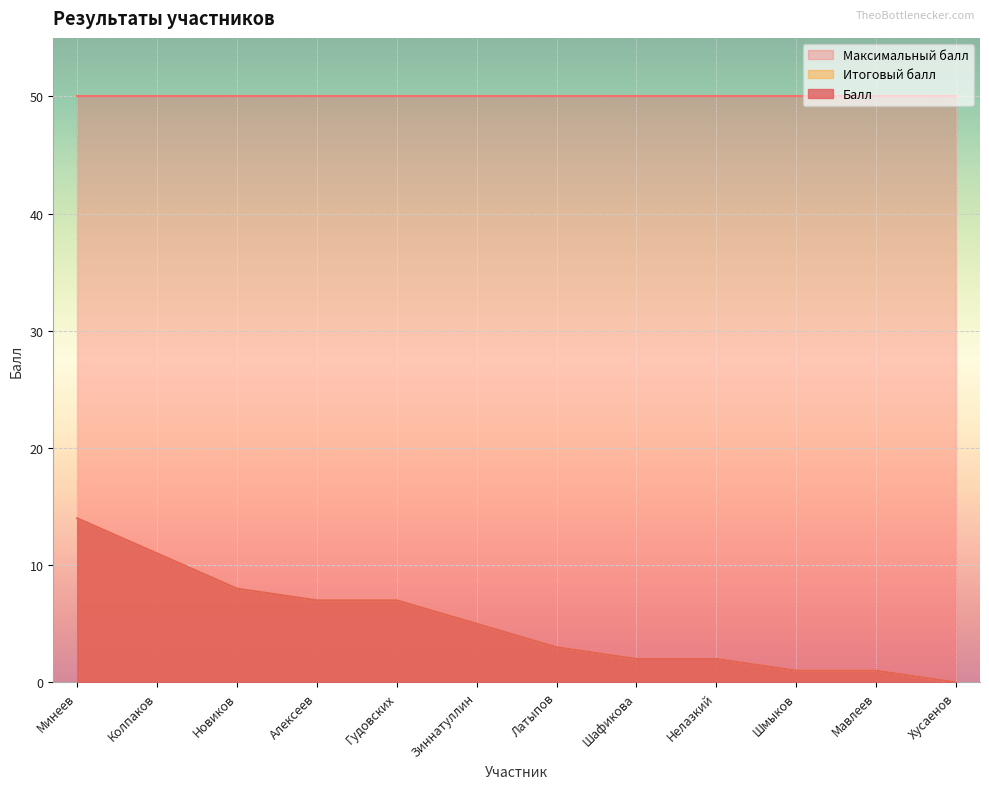

Which series has the largest range (max minus min)?

Балл